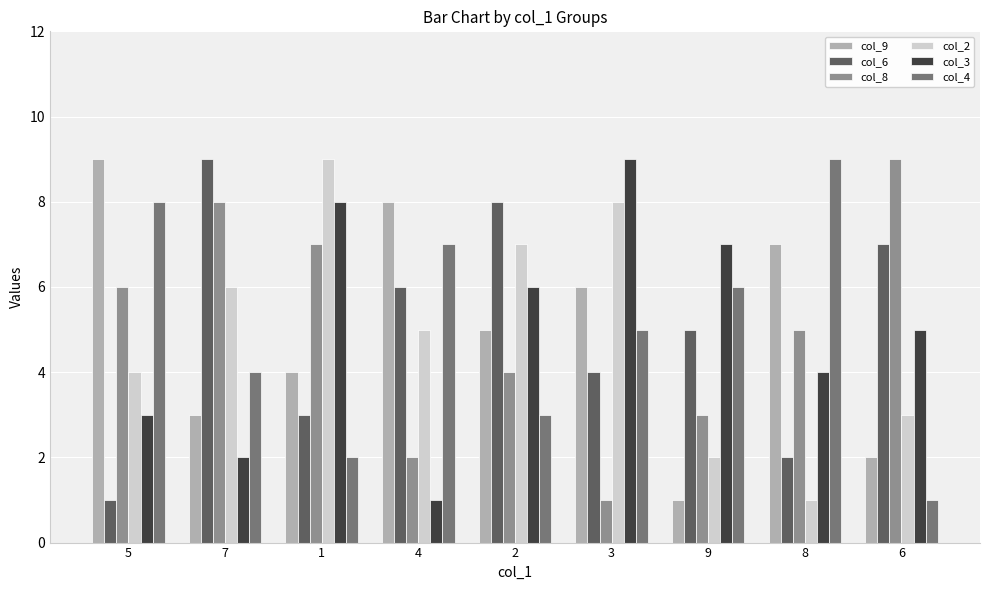

How many values in the col_3 series are below 5?

4